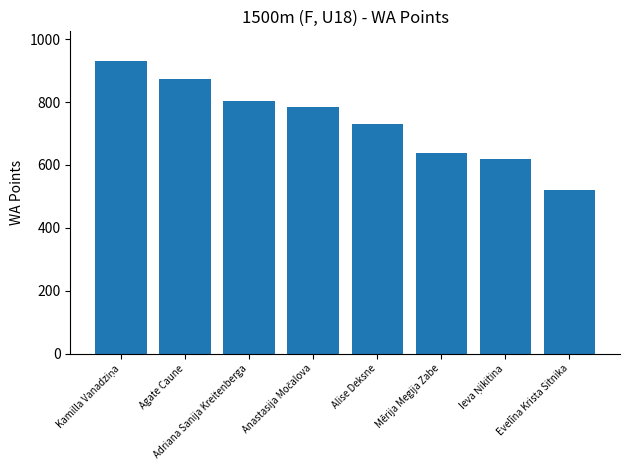

What is the difference between the second highest and minimum values?

352